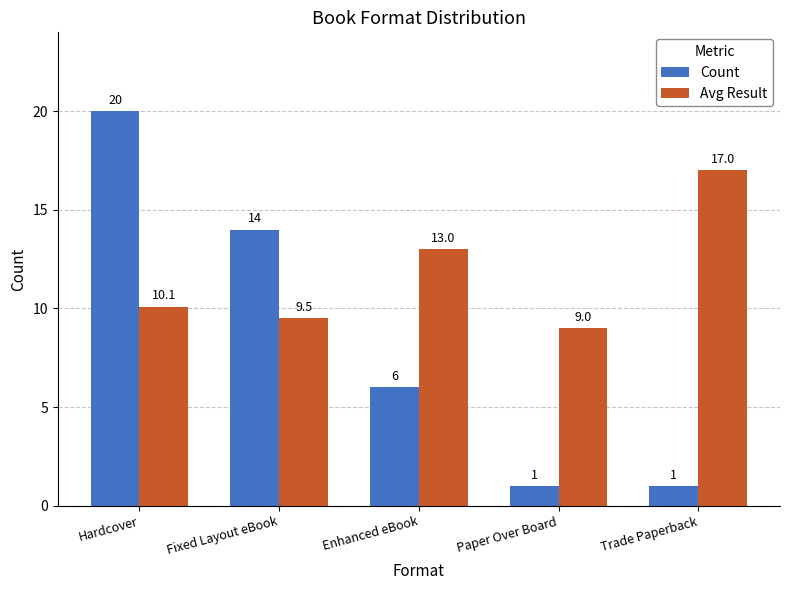

What are all the series names shown in the legend?

Count, Avg Result